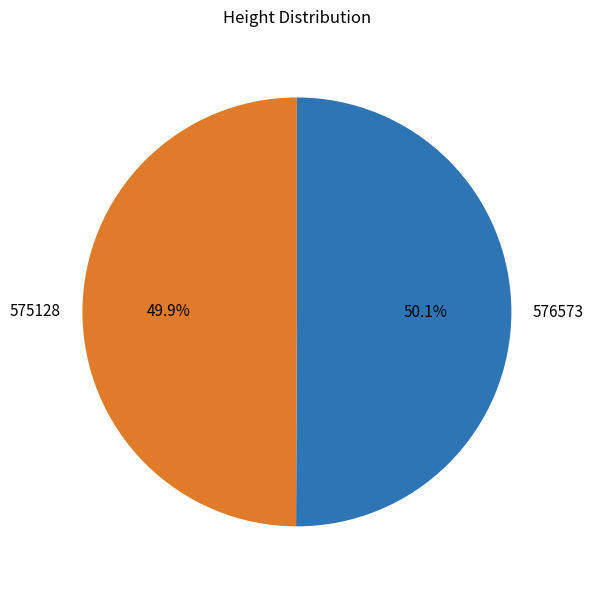

Approximately how many times larger is the value at 576573 compared to 575128?

1.0